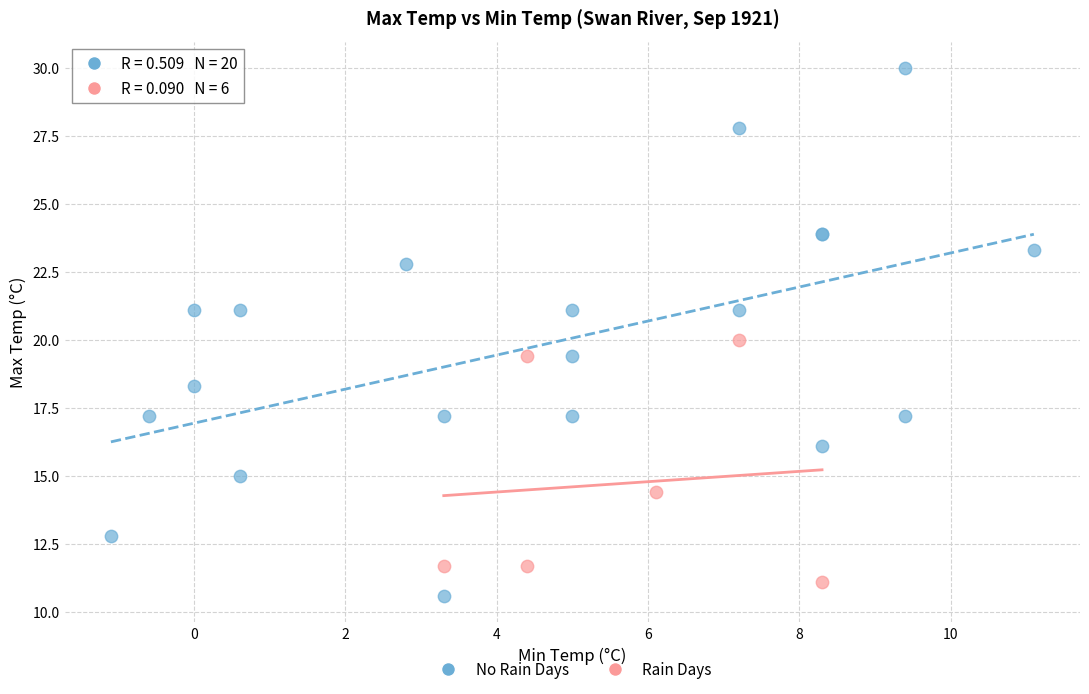

Which series has the widest spread of Y values?

No Rain Days